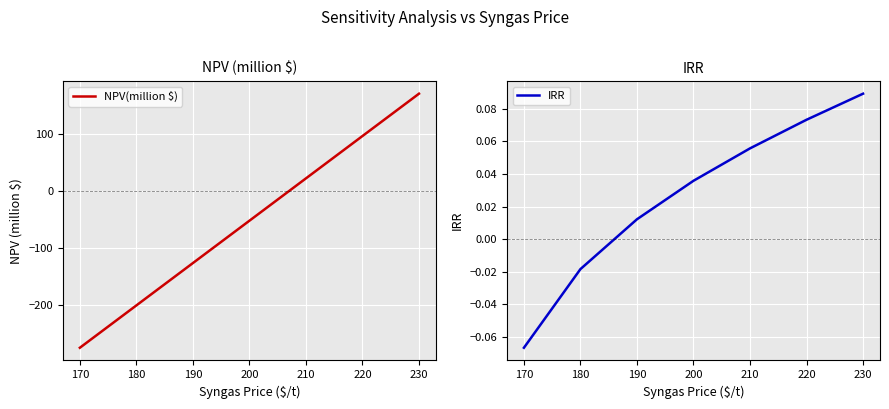

The NPV(million $) series shows -126.7 at 190. True or false?

True